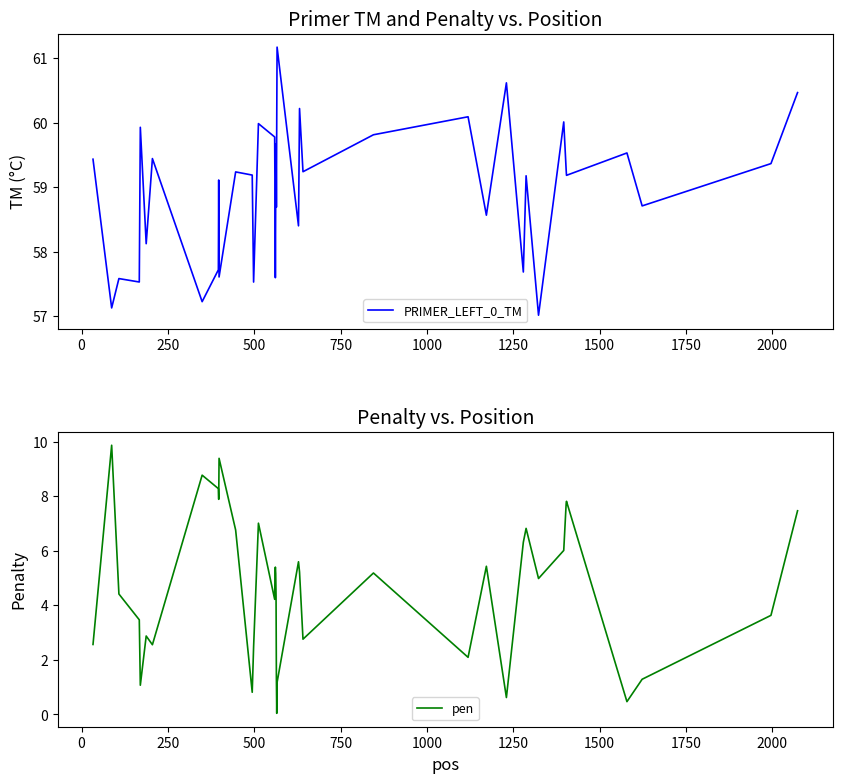

What is the difference between the maximum and second lowest values in the pen series?

9.4